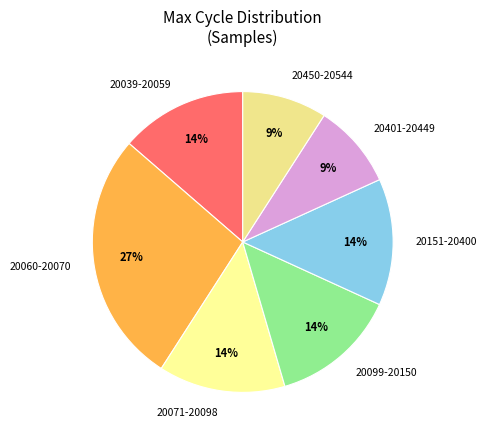

Combined, do 20099-20150 and 20060-20070 account for over 50%?

No